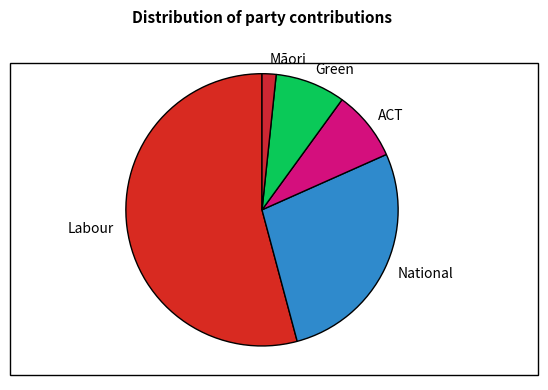

Is ACT the majority of the pie?

No